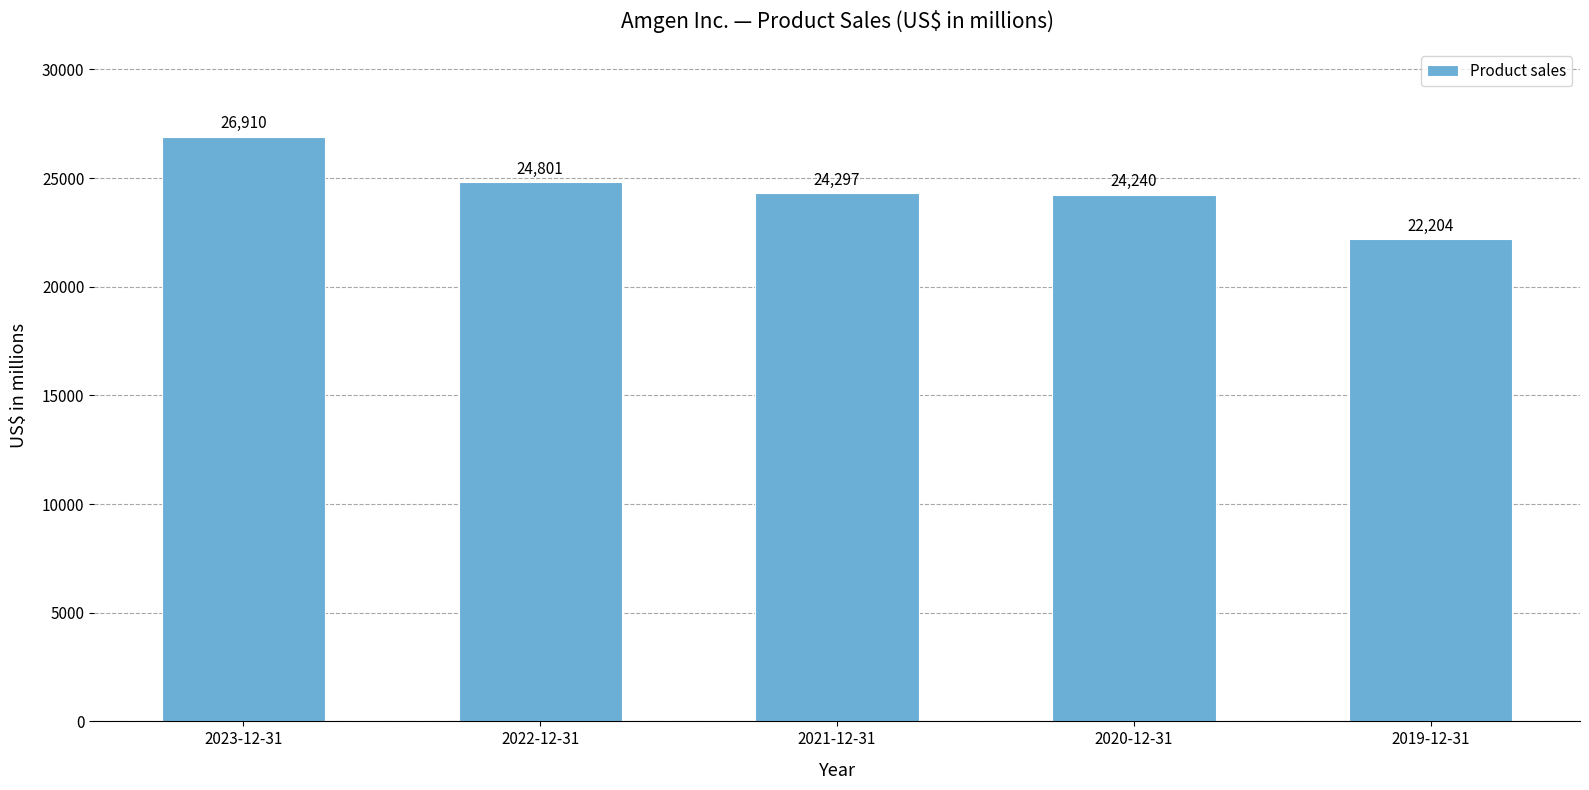

What is the sum of all values?

122452